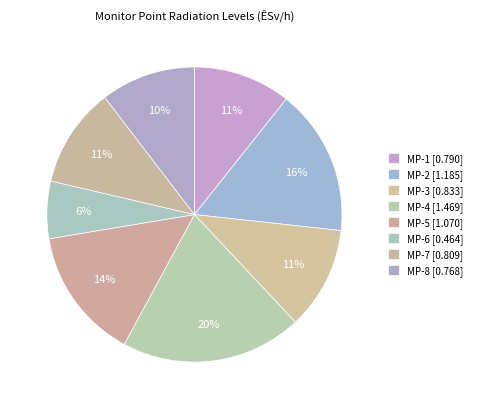

Count the number of slices in the pie.

8